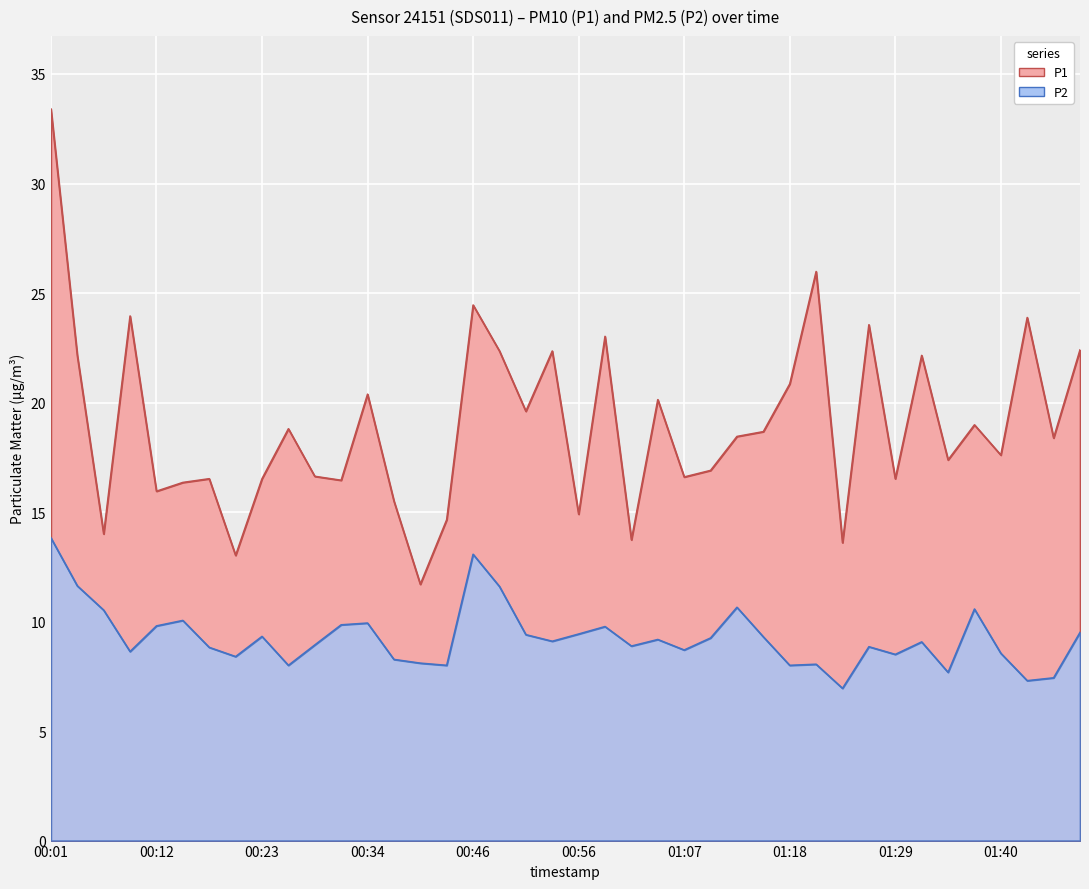

How many interior local peaks does the P1 series have?

13